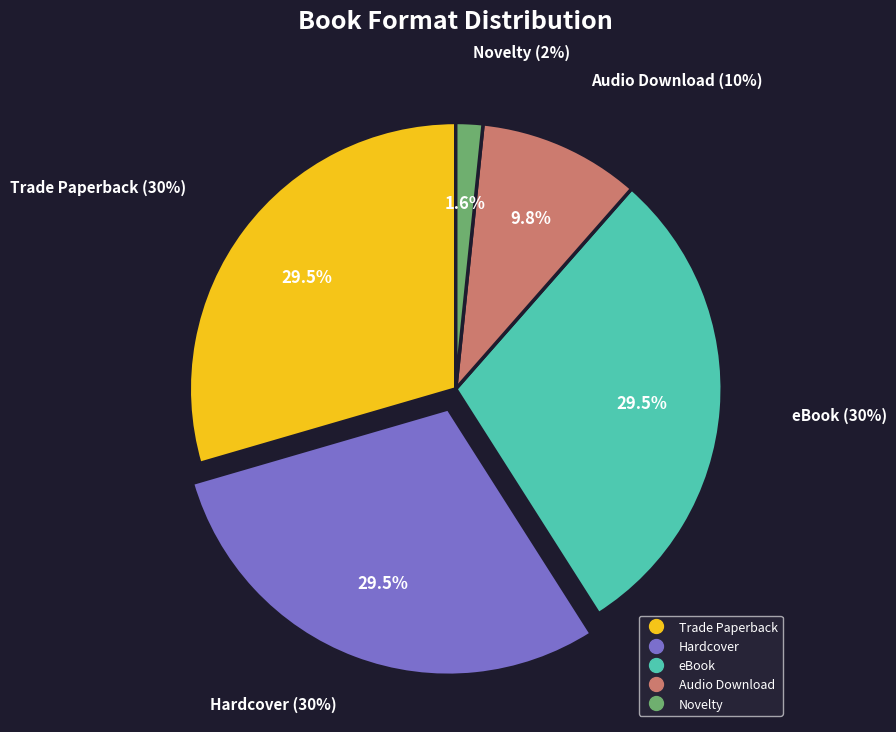

Which has a higher value, Trade Paperback or eBook?

Trade Paperback